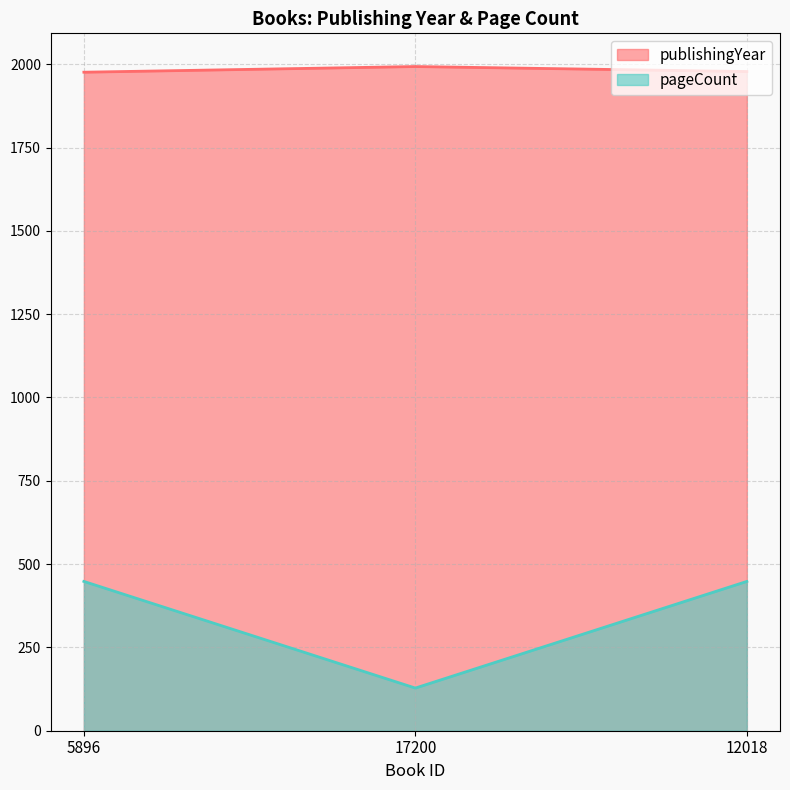

Where is publishingYear nearest to the value 1984?

12018